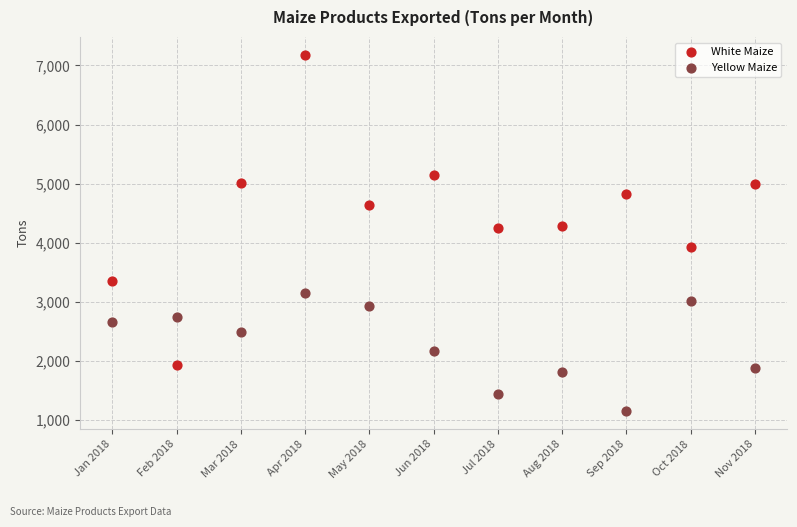

Which series reaches the minimum Y coordinate?

Yellow Maize